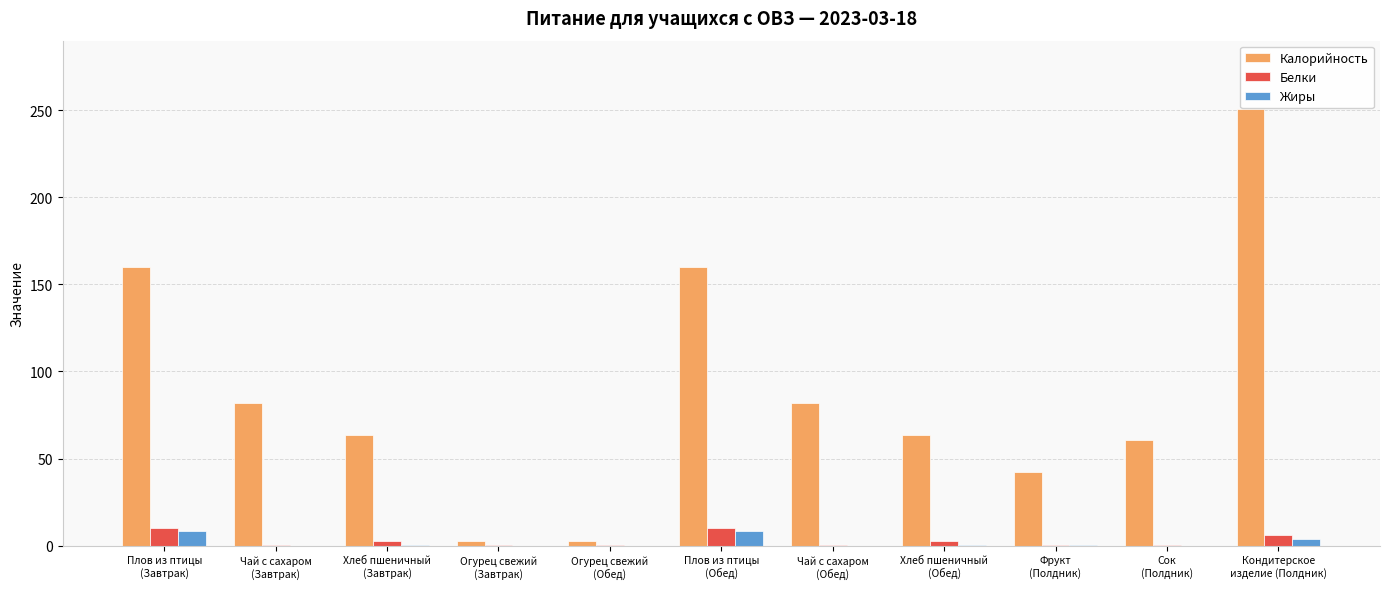

What is the total value across all series at Сок
(Полдник)?

60.5